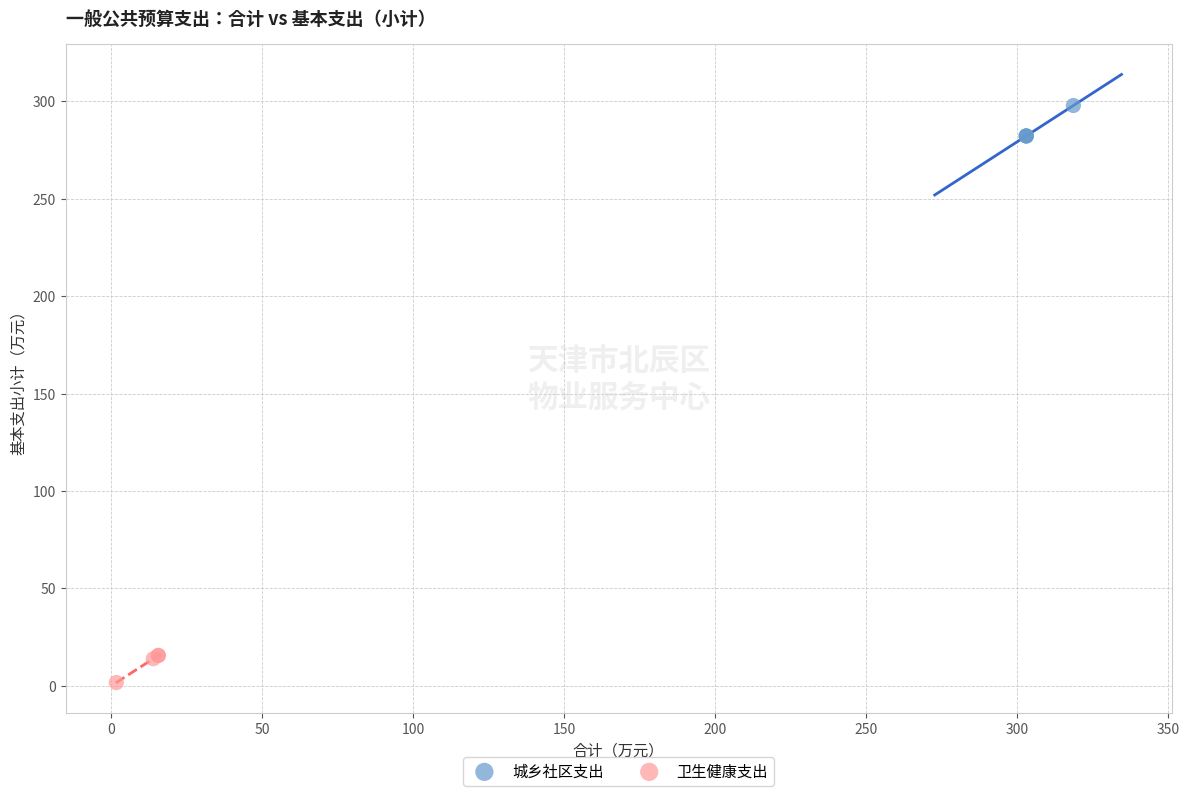

Which series contains the highest Y value?

城乡社区支出